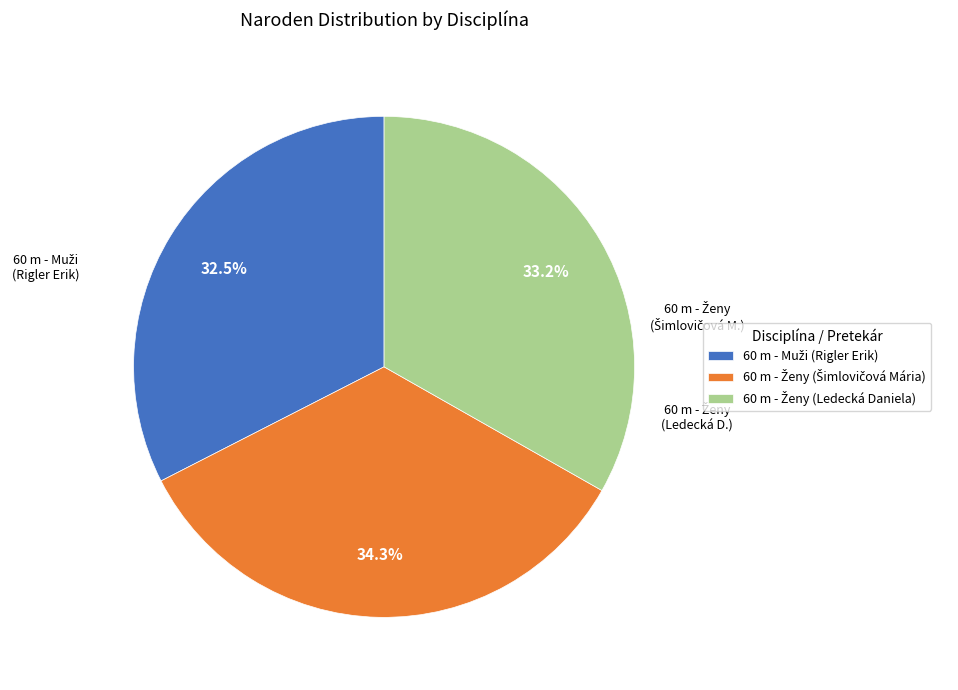

How many segments does this pie chart have?

3